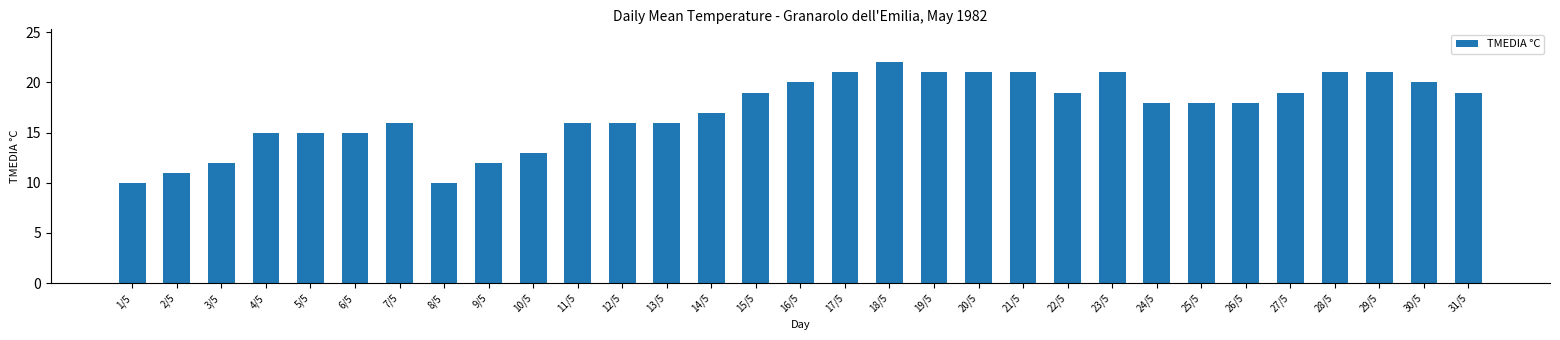

What is the value of the 15th bar from the left?

19